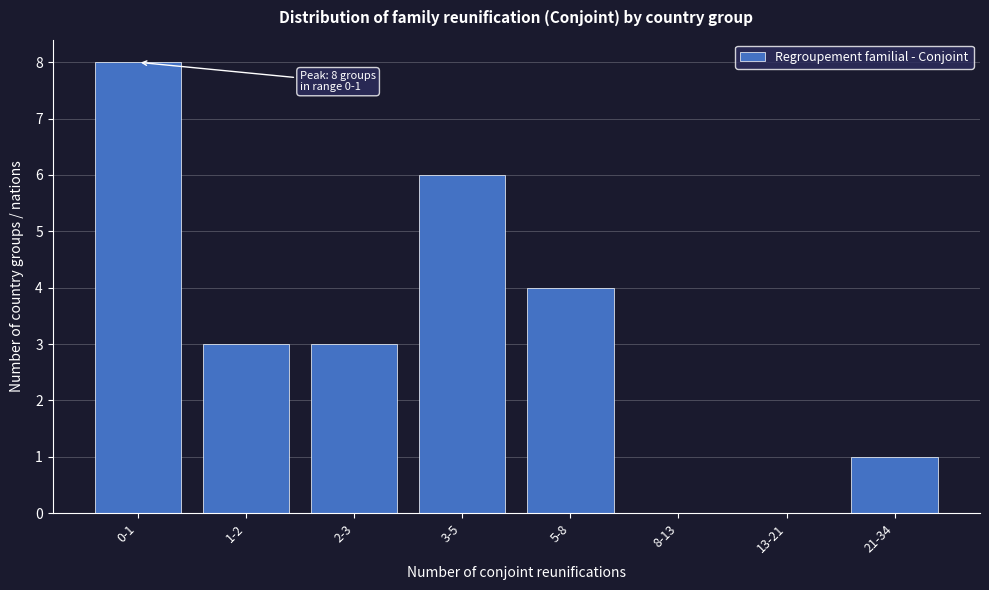

Reading left to right, list all the values displayed in this chart.

0-1=8	1-2=3	2-3=3	3-5=6	5-8=4	8-13=0	13-21=0	21-34=1